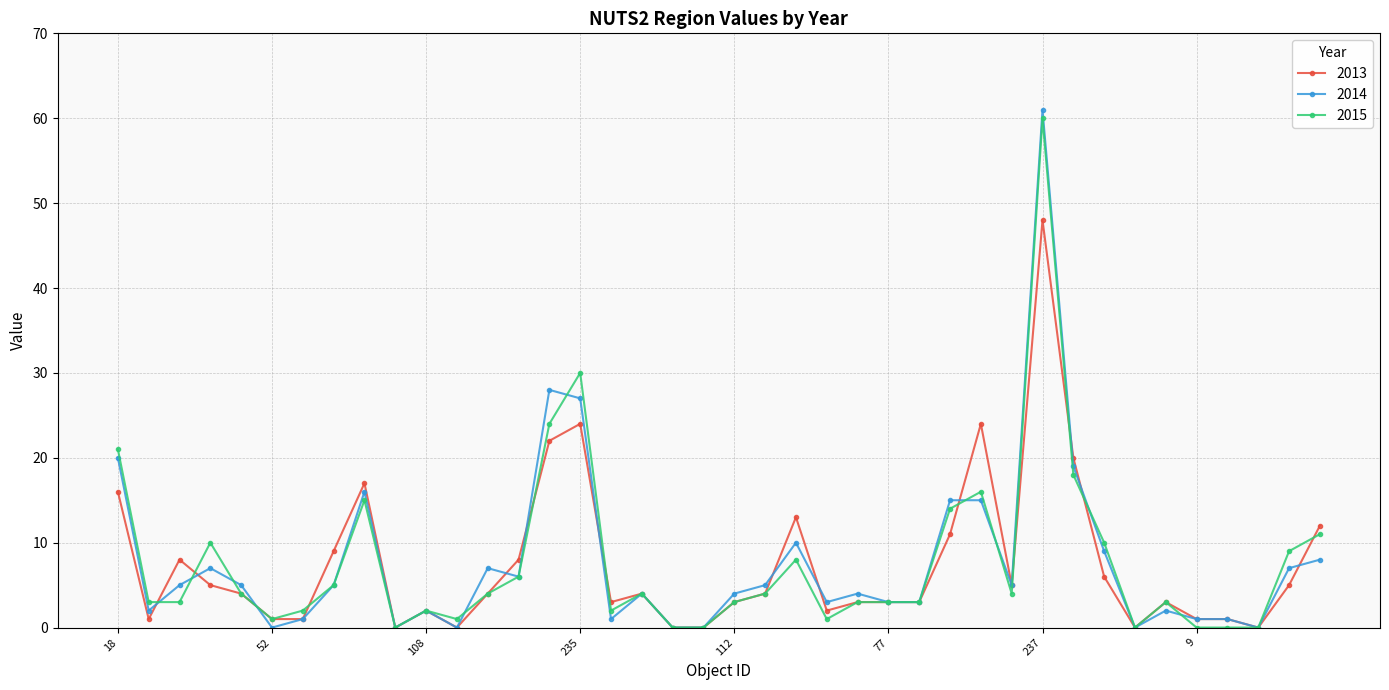

Which series has the largest range (max minus min)?

2014